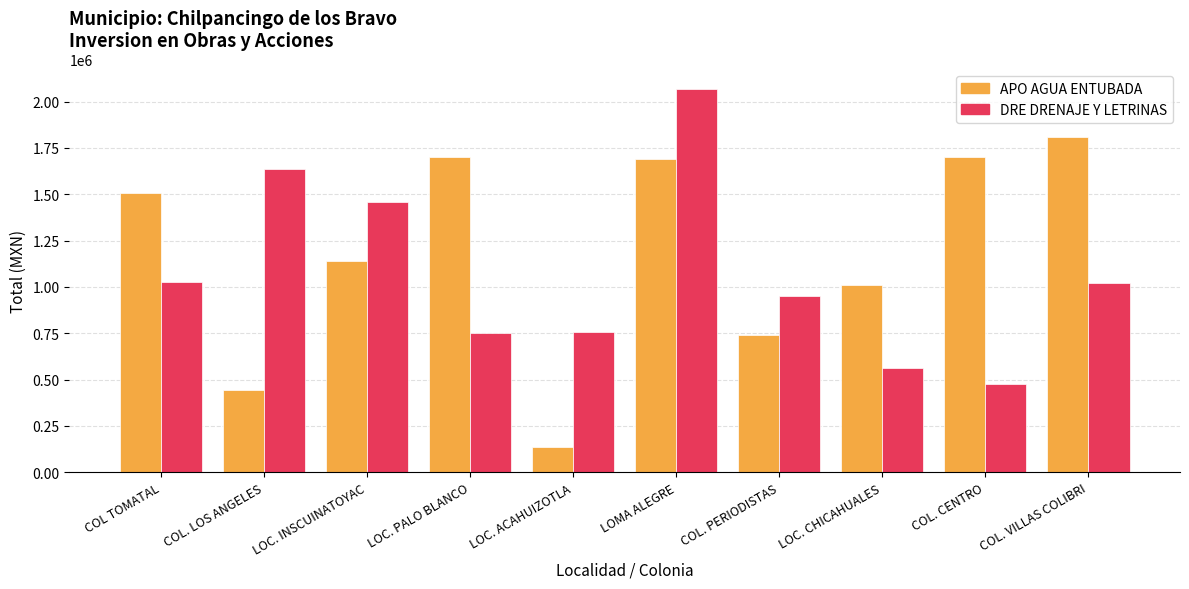

The DRE DRENAJE Y LETRINAS series shows 697616.6 at LOC. INSCUINATOYAC. True or false?

False